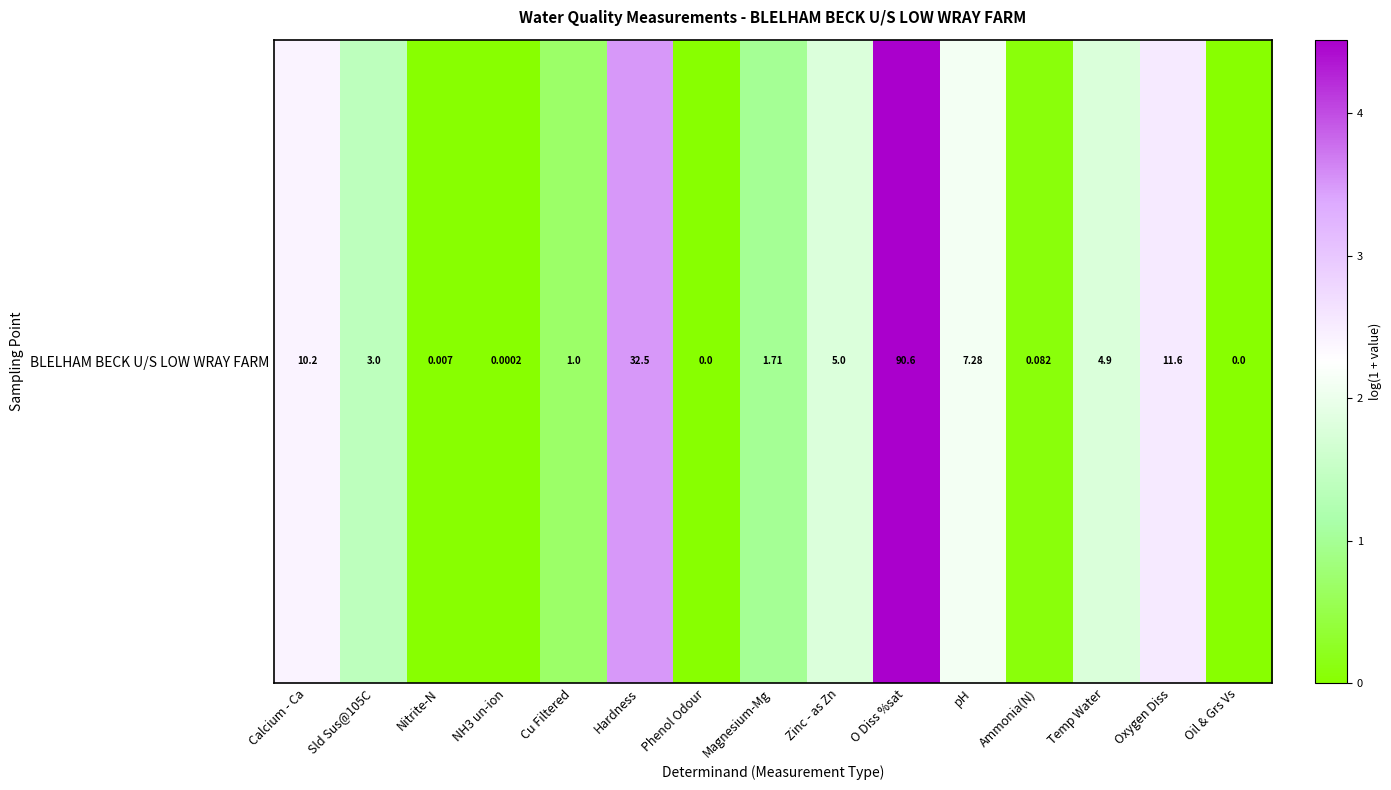

What is the difference between the maximum and minimum values?

4.5